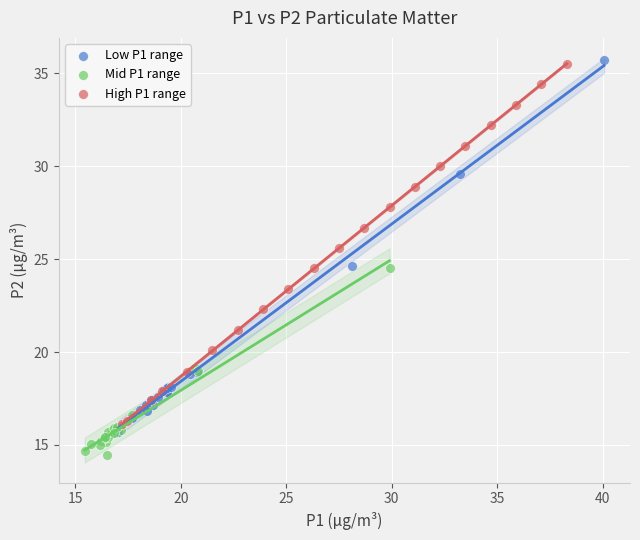

Which series reaches the minimum Y coordinate?

Mid P1 range